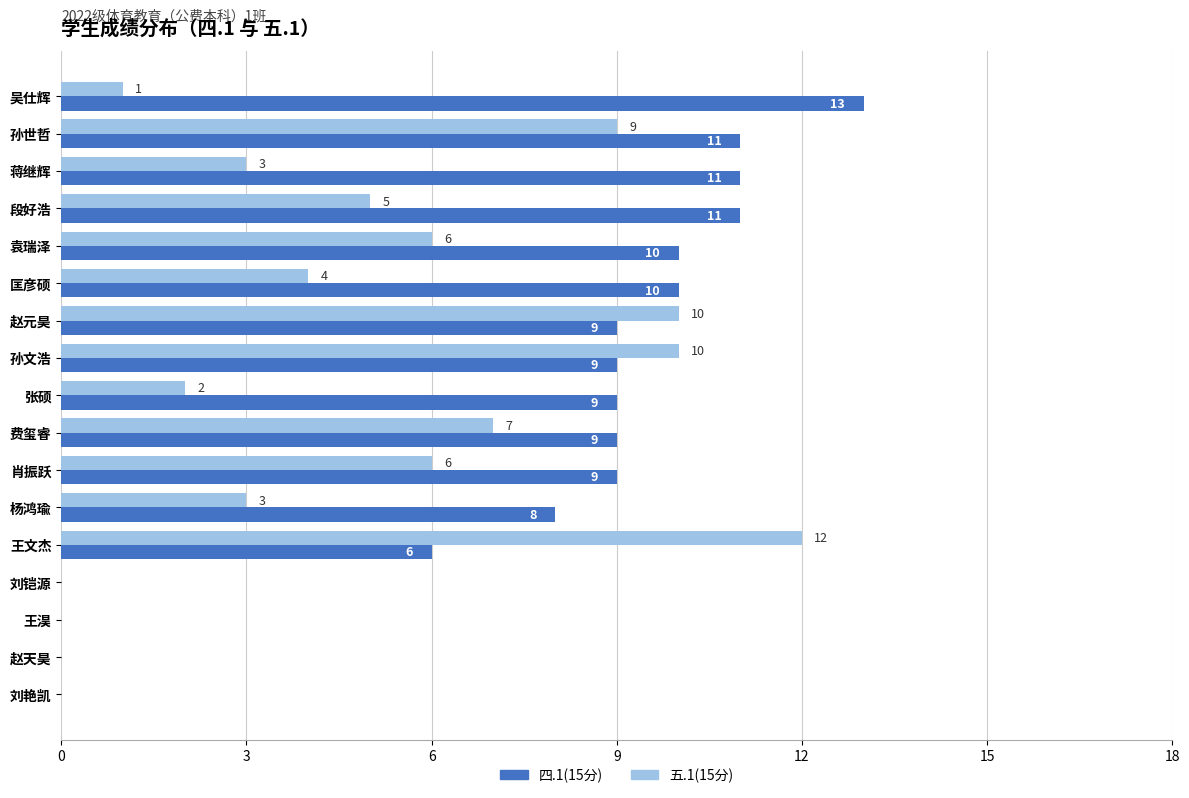

How many distinct data groups are displayed?

2